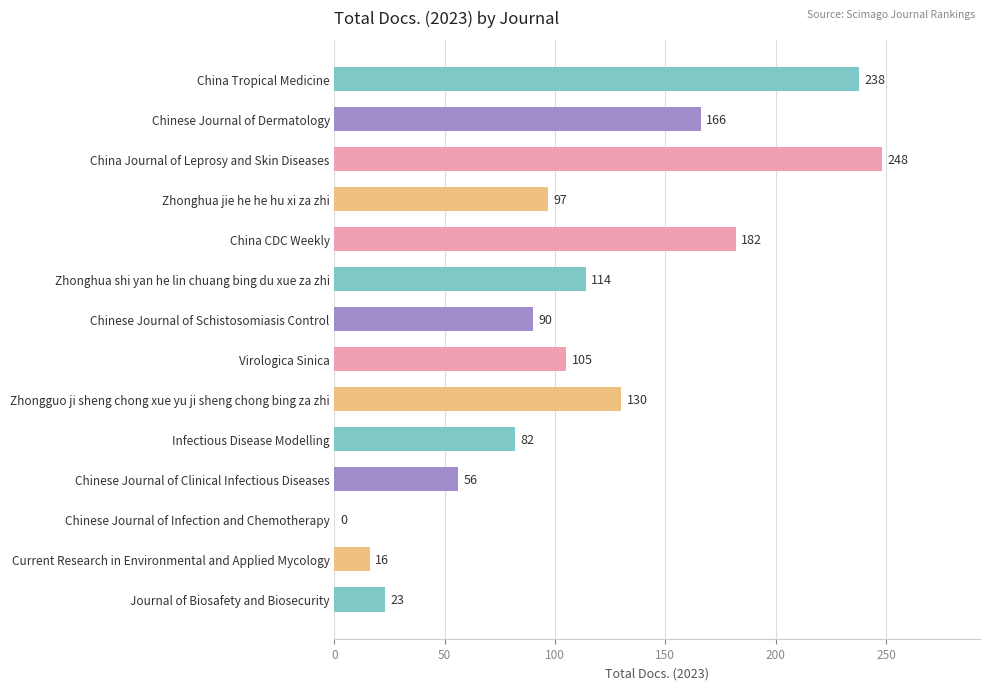

Count the number of data series in this chart.

1